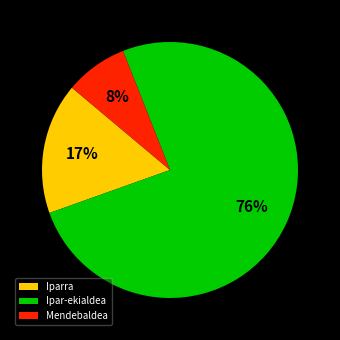

How many slices are in this pie chart?

3